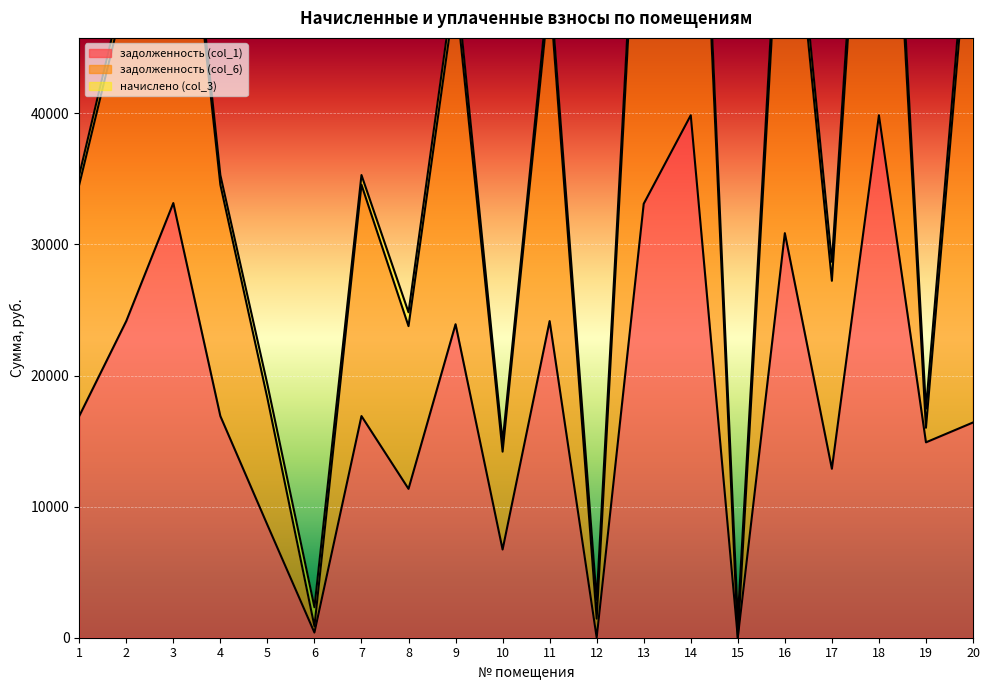

How many data points in задолженность (col_1) are above 16905?

11